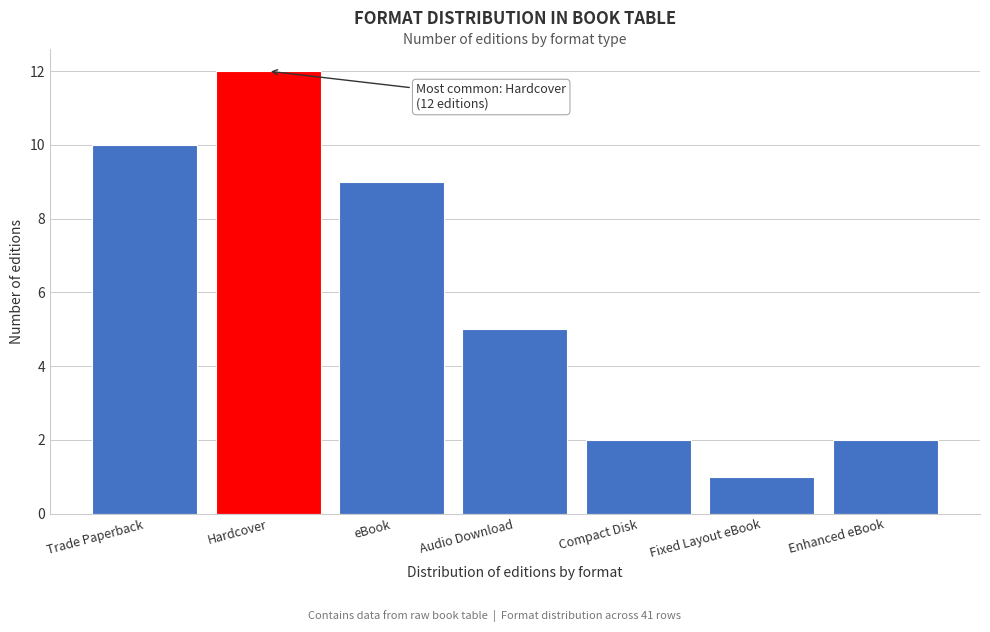

Reading right to left, what are all the values shown in this chart?

2	1	2	5	9	12	10